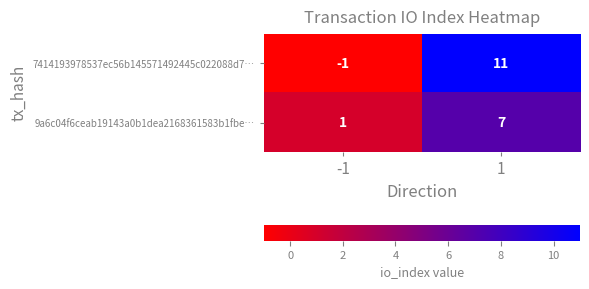

What value does the 7414193978537ec56b145571492445c022088d7… series have at 1, to the nearest 5?

10